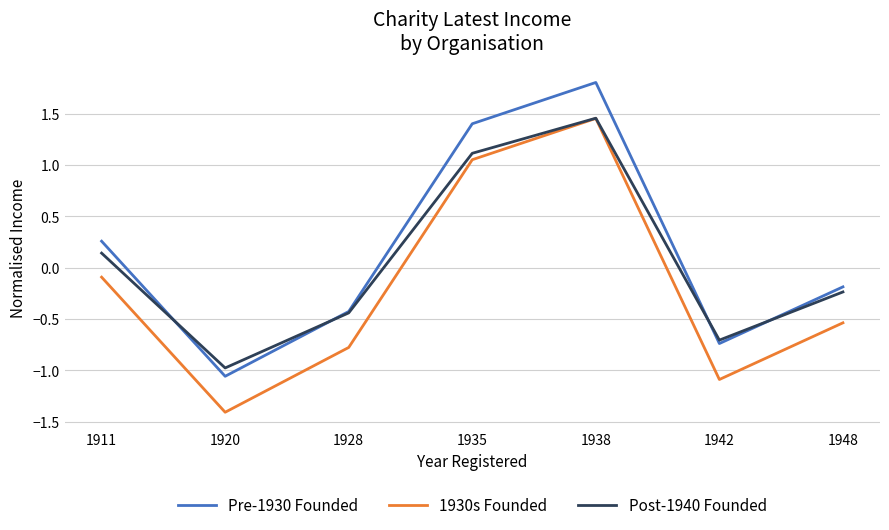

What is the total value across all series at 1920?

-3.4